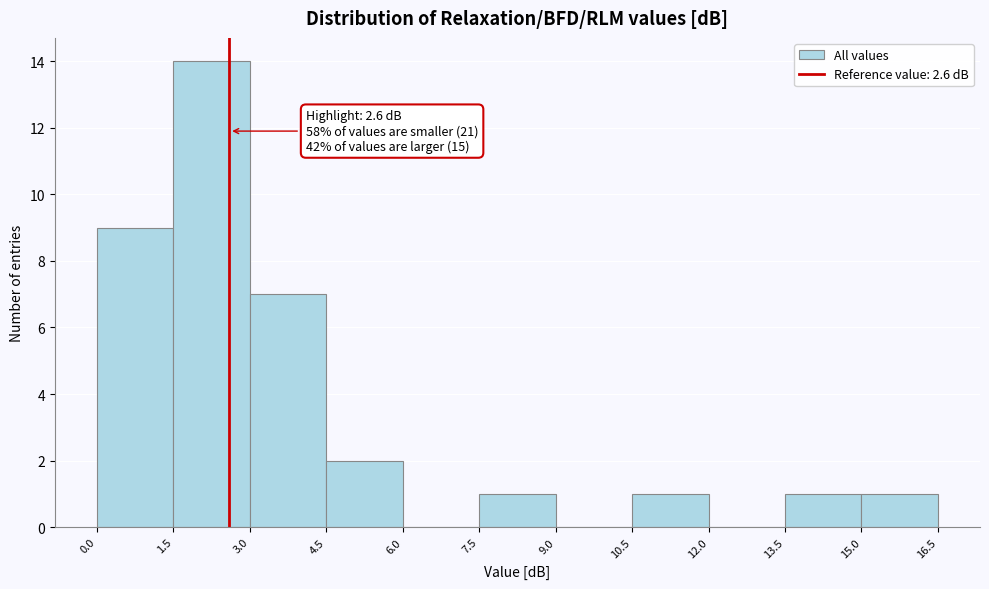

Which range on the x-axis has the tallest bar?

1.5 to 3.0